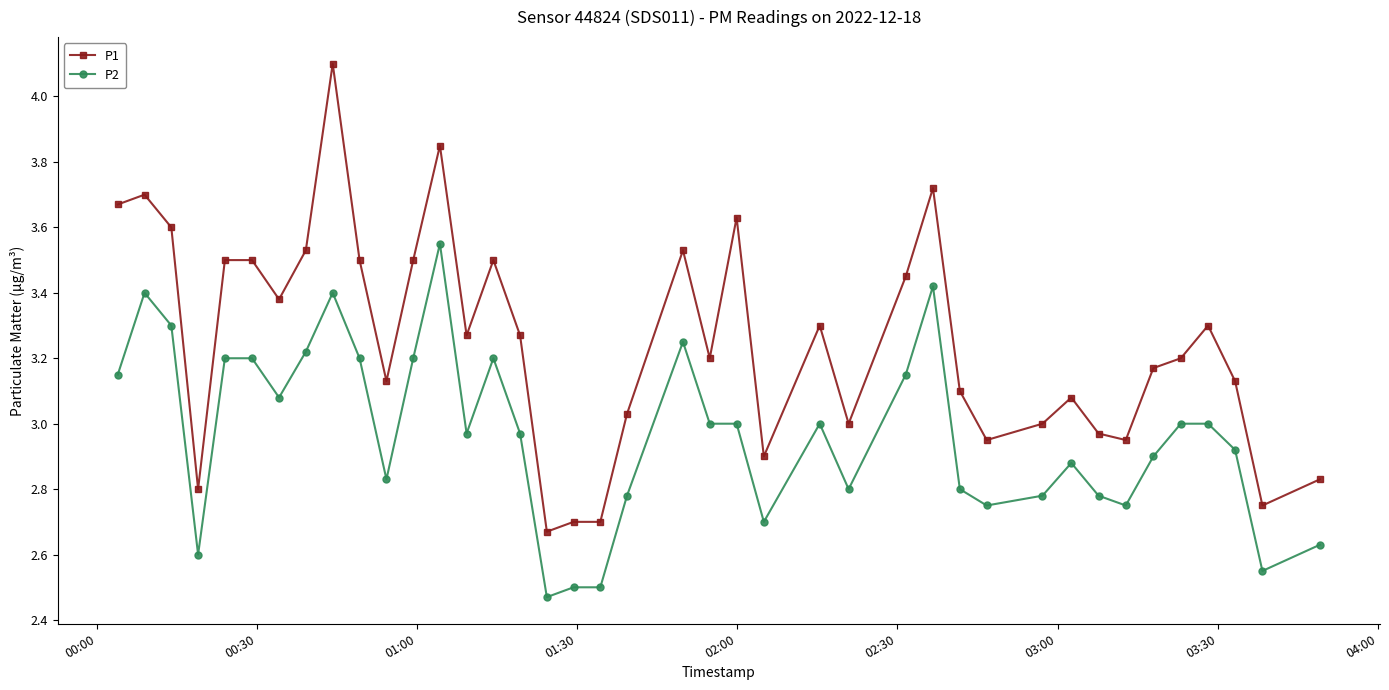

True or false: P2 and P1 cross at least once.

False